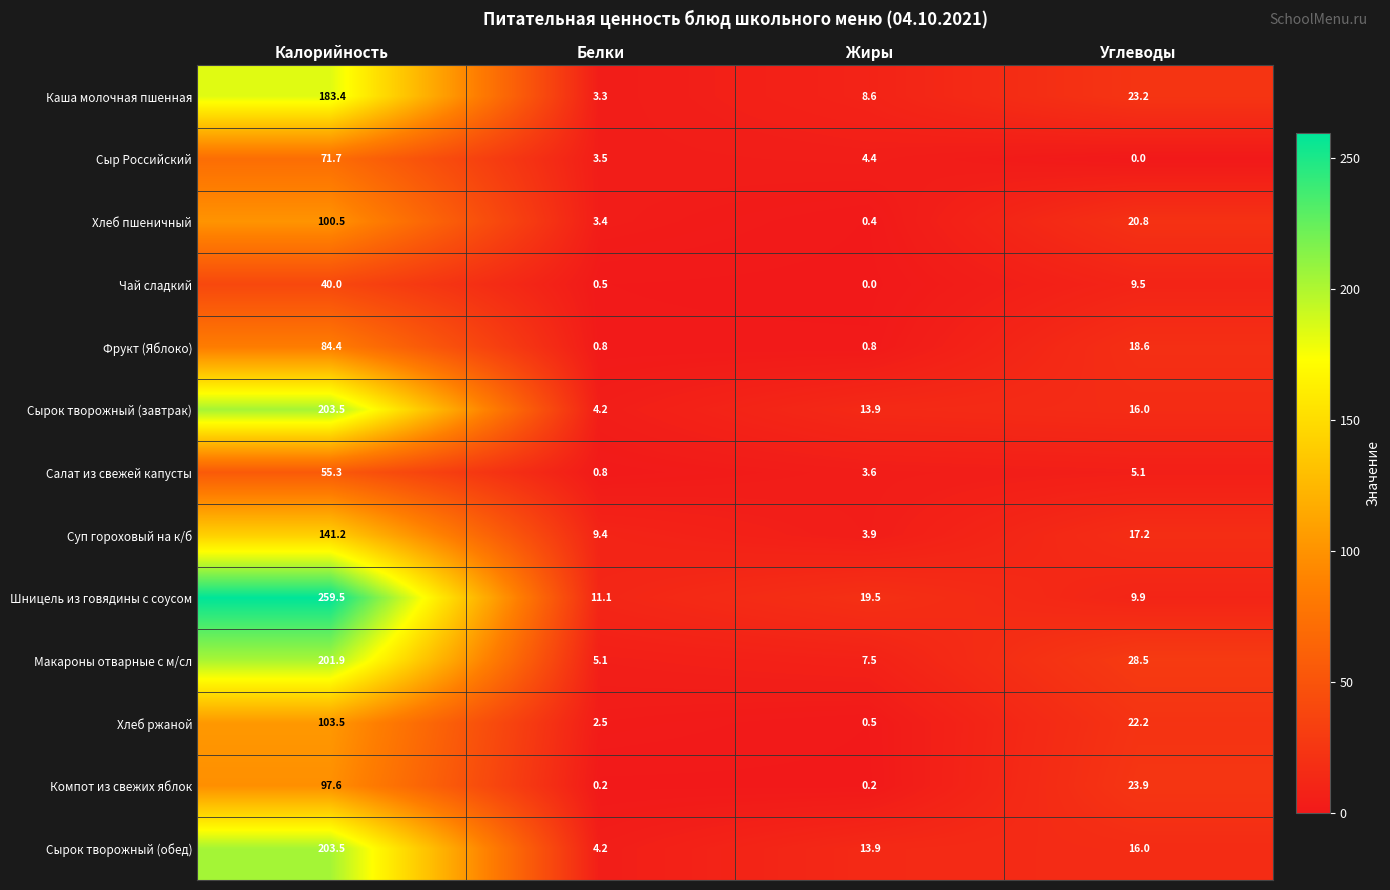

What is the sum of the Компот из свежих яблок values at Калорийность and Жиры?

97.8